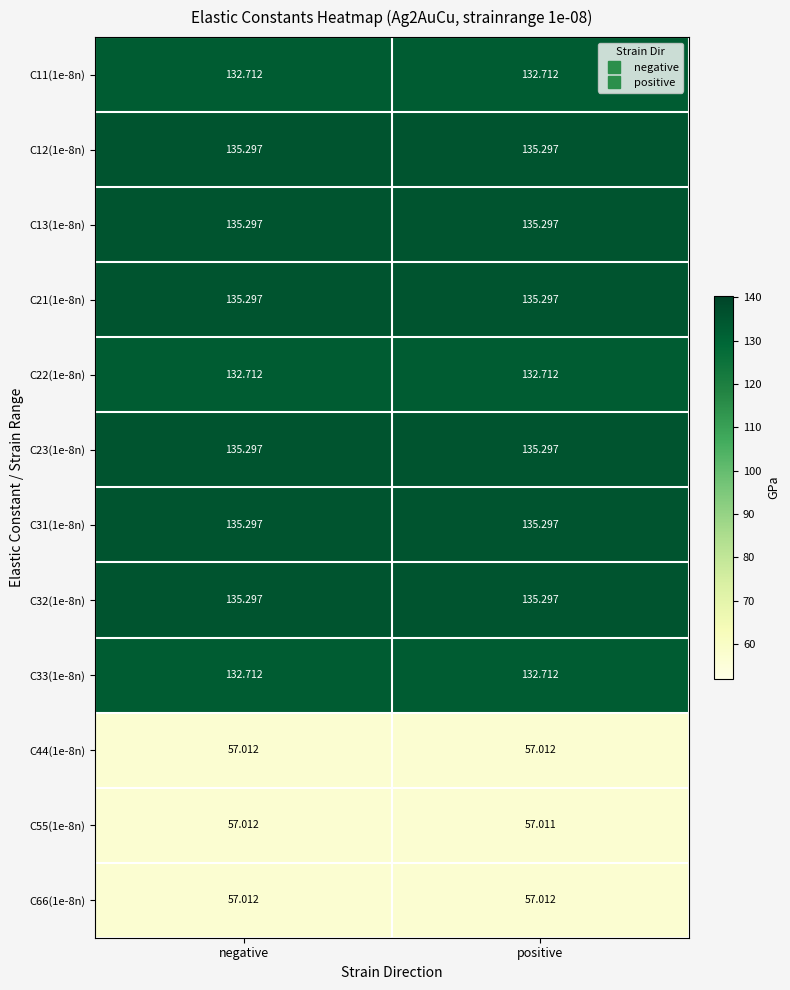

At which category is the sum across all series the highest?

negative